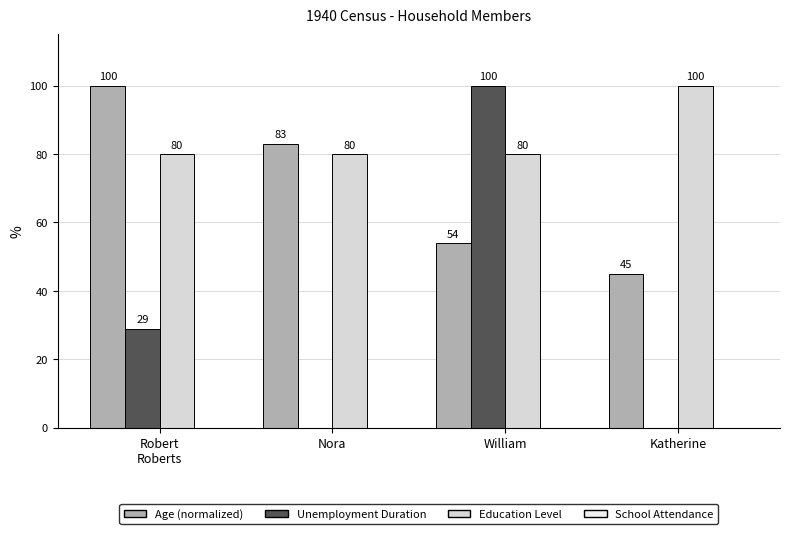

Are the bars grouped side by side (vs. stacked)?

Yes